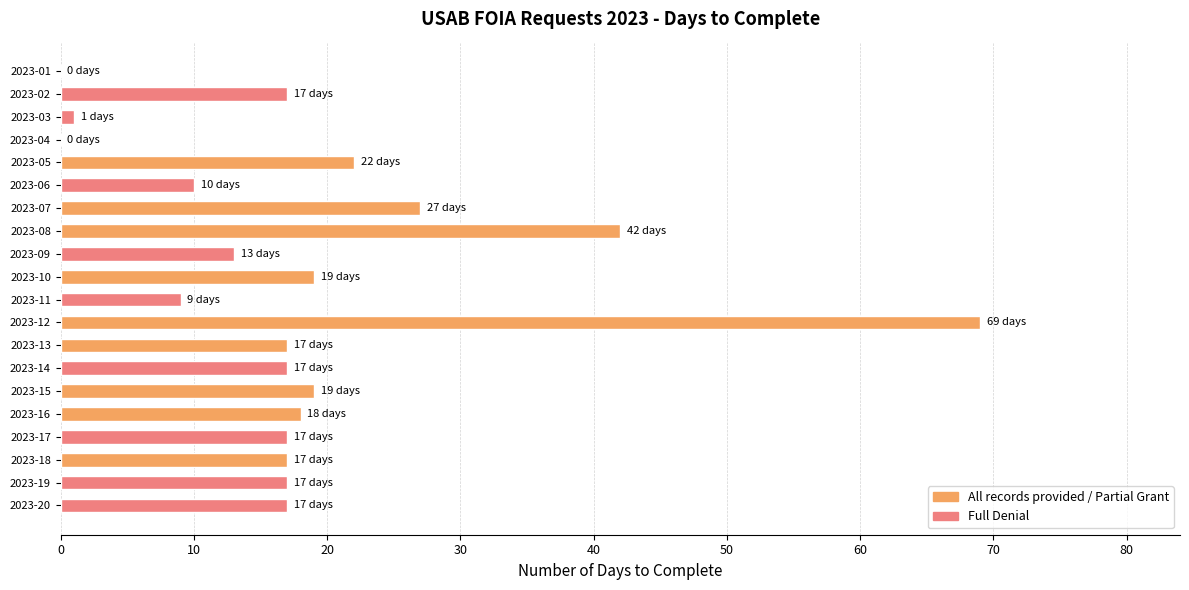

What is the change in value from 2023-06 to 2023-16?

+8